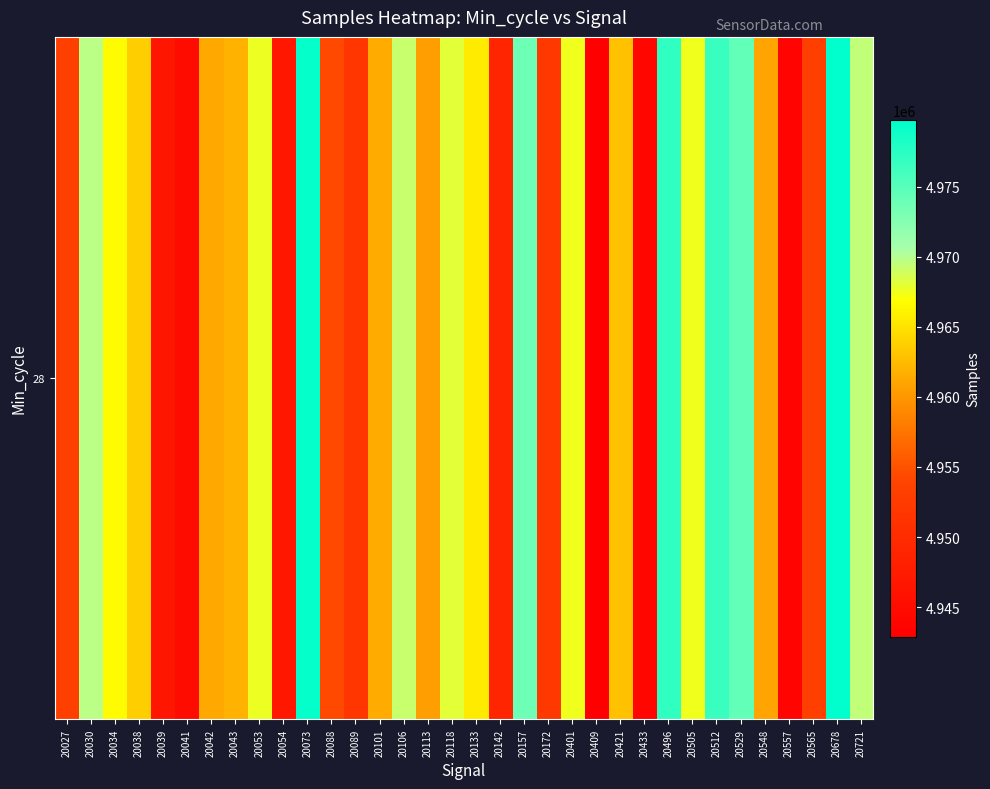

What is the ratio of the value at 20157 to the value at 20041?

1.0